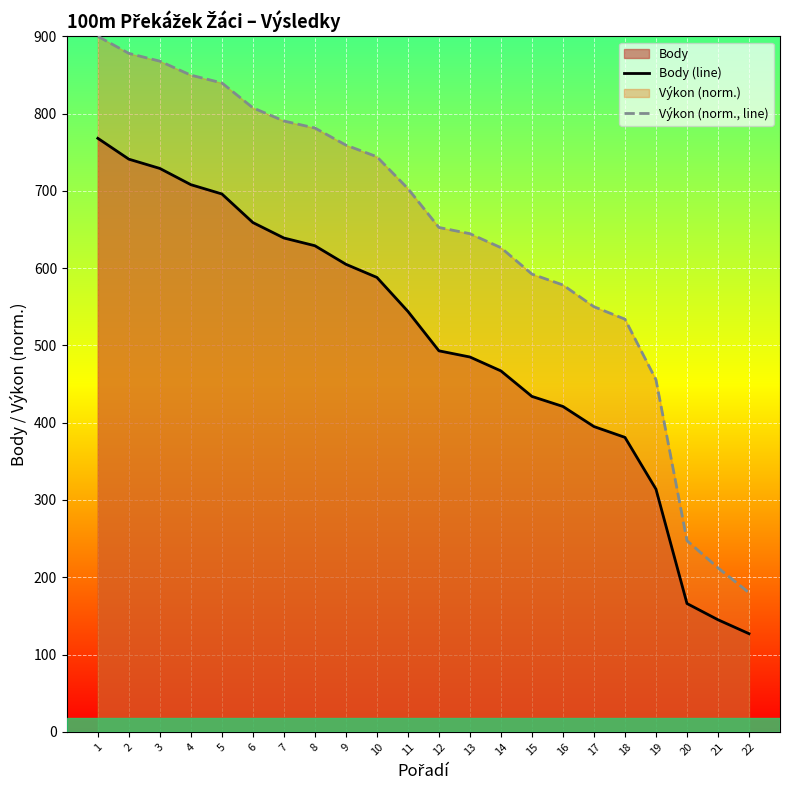

How many lines are shown in the chart?

2